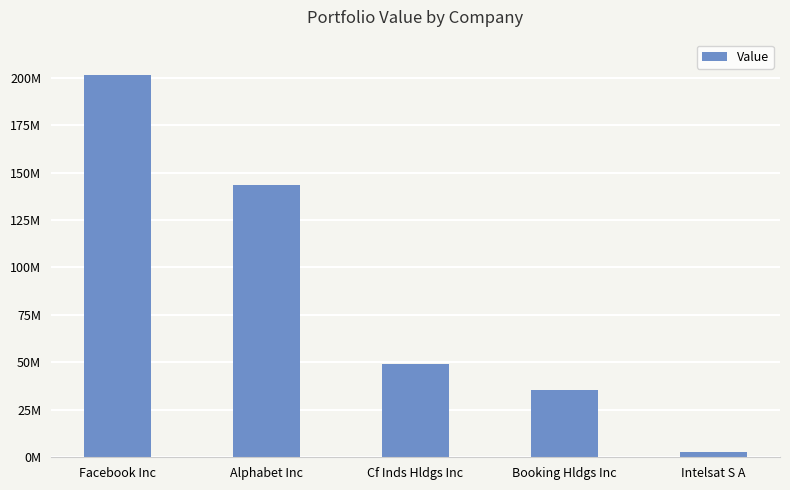

Between Cf Inds Hldgs Inc and Intelsat S A, which is larger?

Cf Inds Hldgs Inc